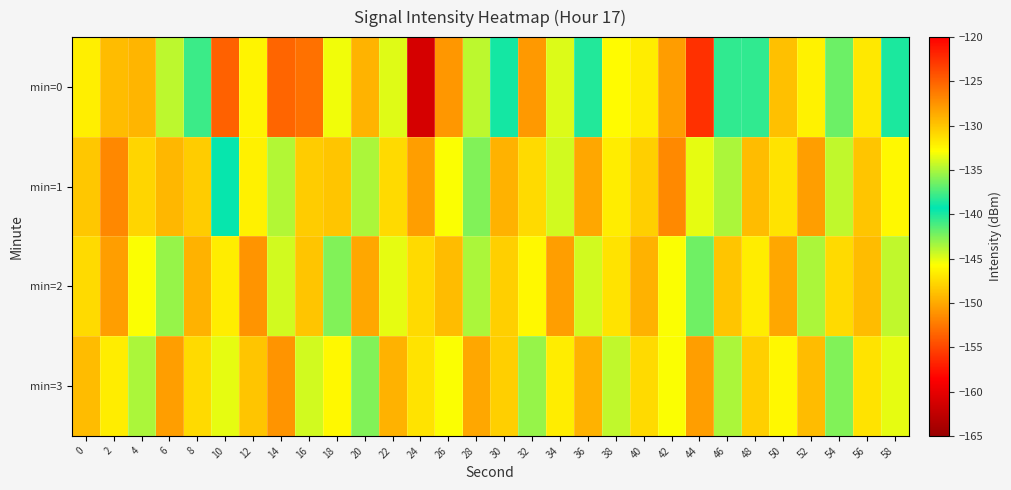

Which series changed the most between 38 and 58?

min=0